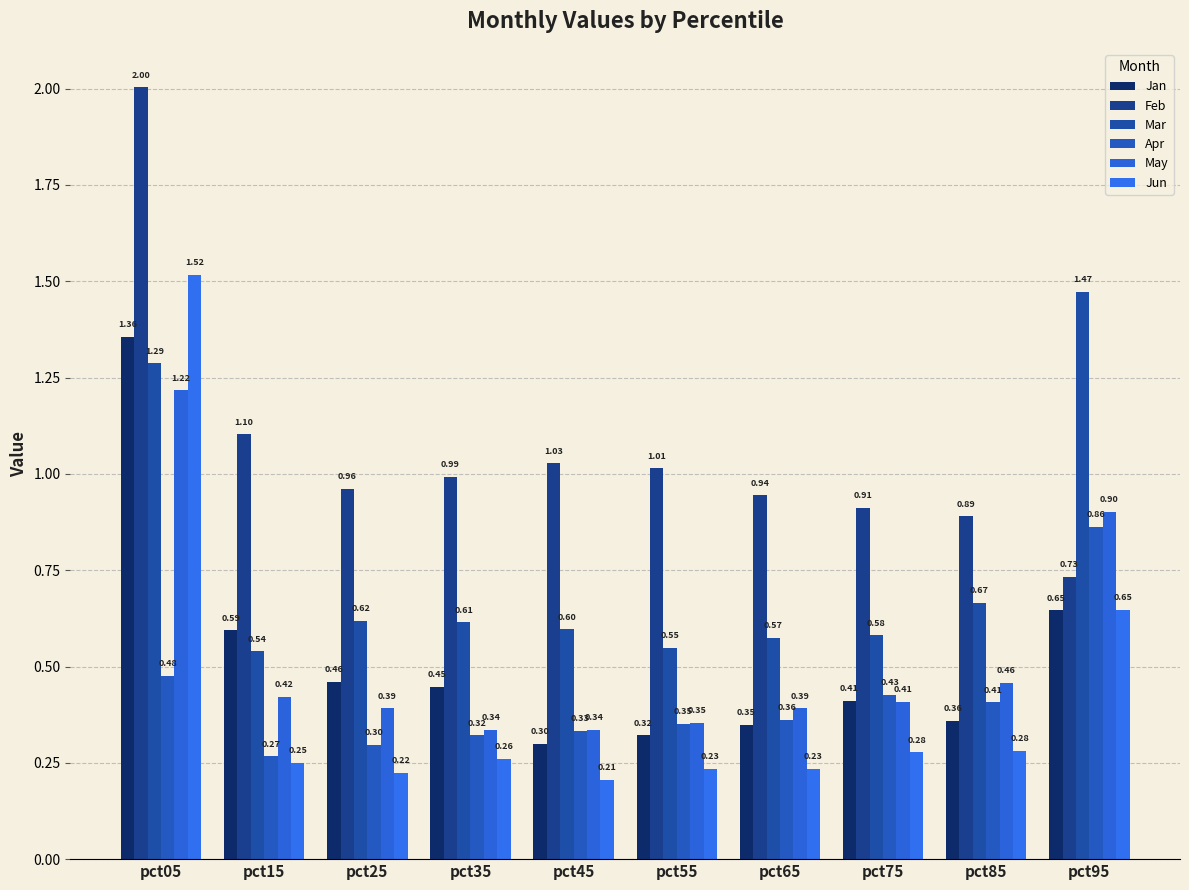

At how many categories does at least one series exceed 1?

5